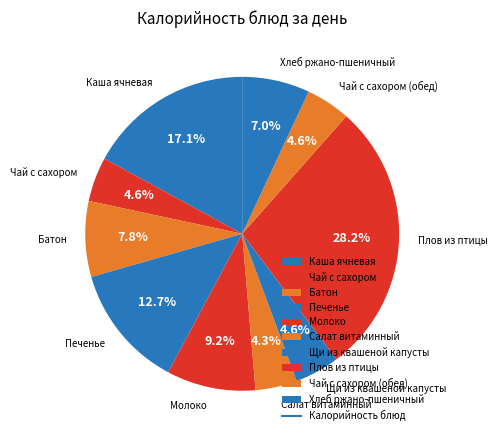

Does any single category account for the majority?

No